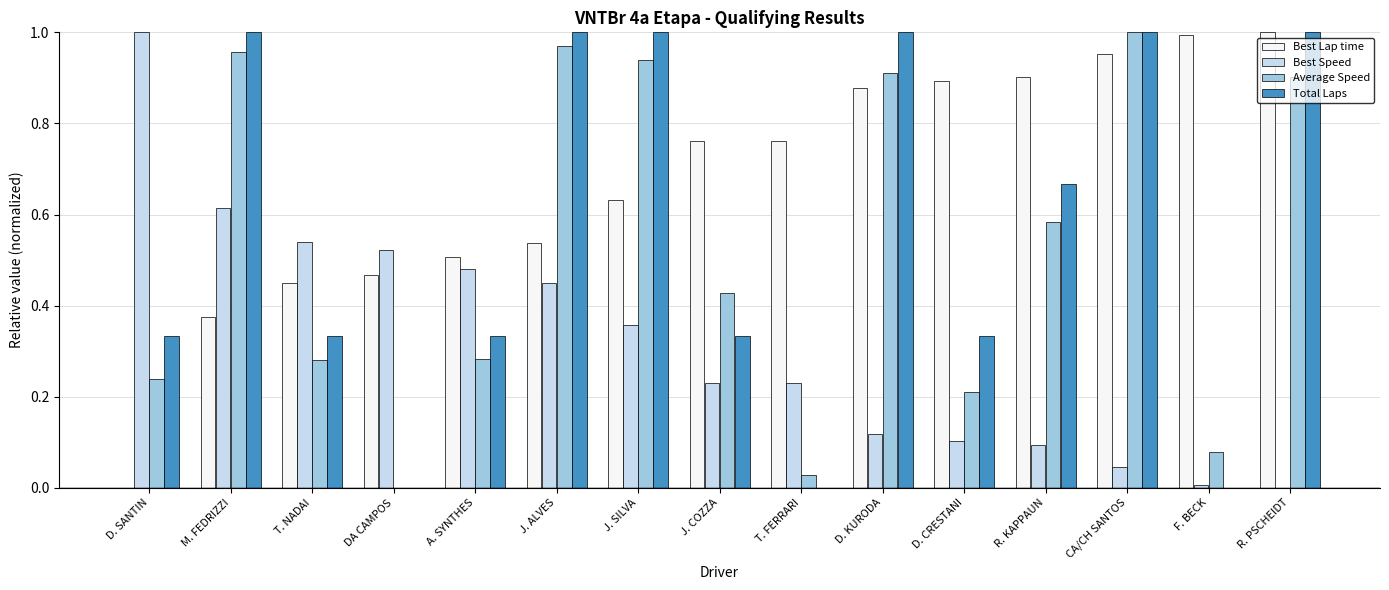

Between F. BECK and R. PSCHEIDT, which series saw the biggest shift?

Total Laps